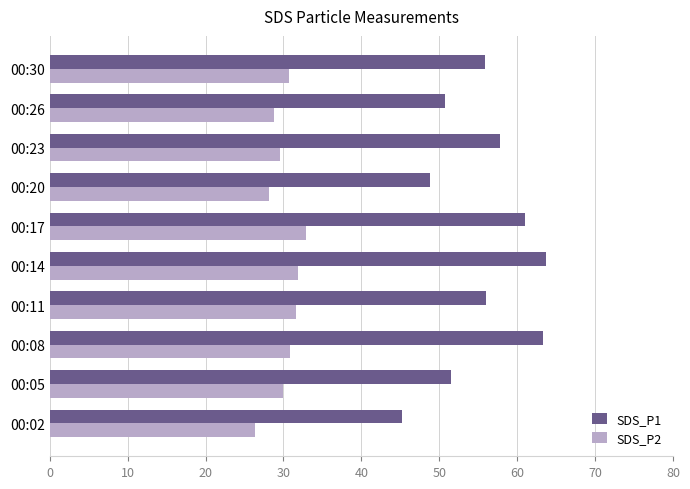

Count the number of categories in the chart.

10